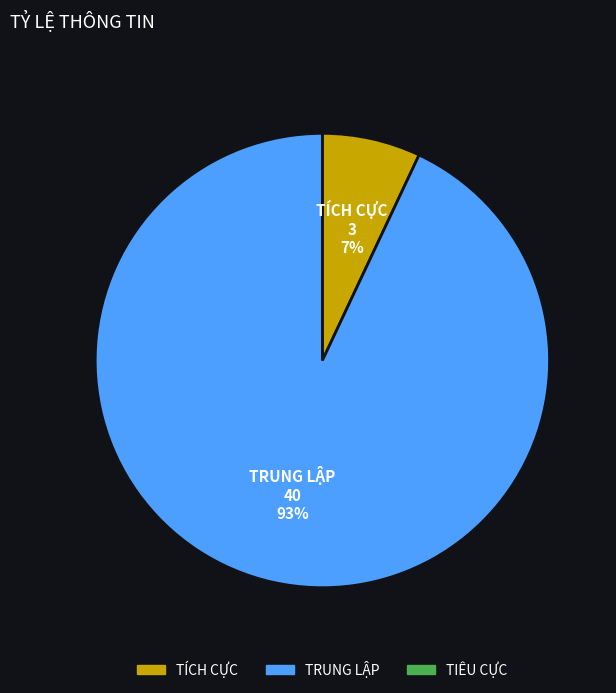

Is there any slice that represents more than half of the pie?

Yes